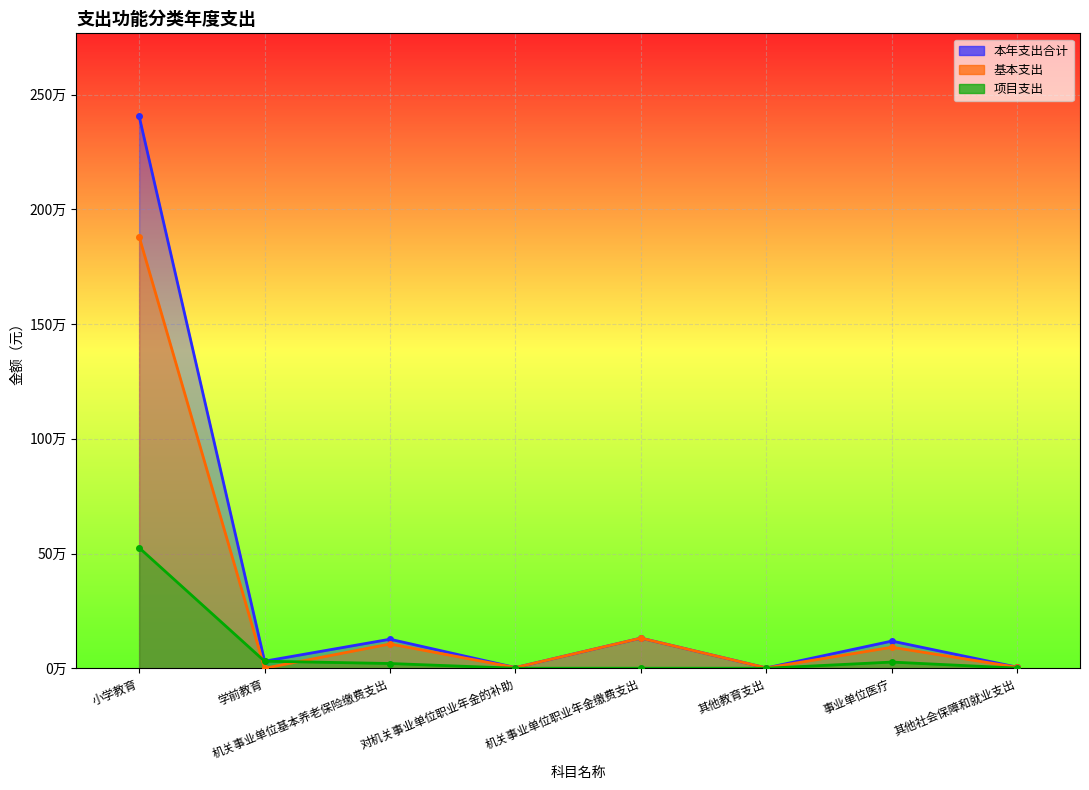

List the series in order of their peak value, highest first.

本年支出合计, 基本支出, 项目支出